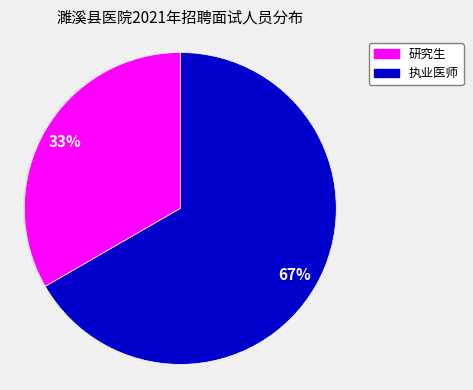

Rank the categories by value from highest to lowest.

执业医师, 研究生